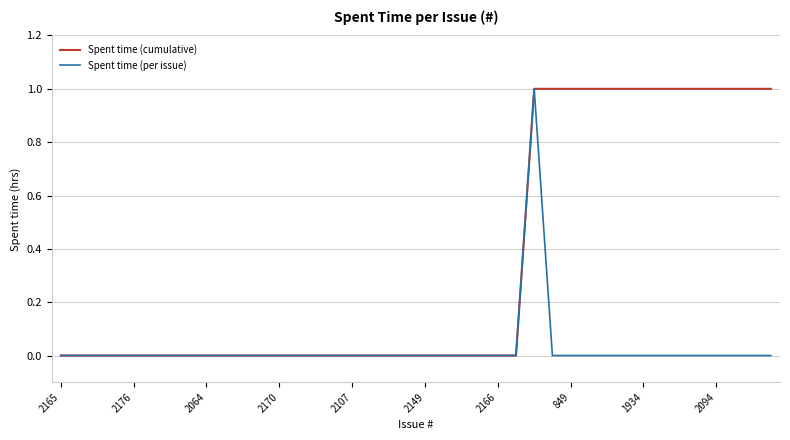

What is the sum of all Spent time (per issue) values?

1